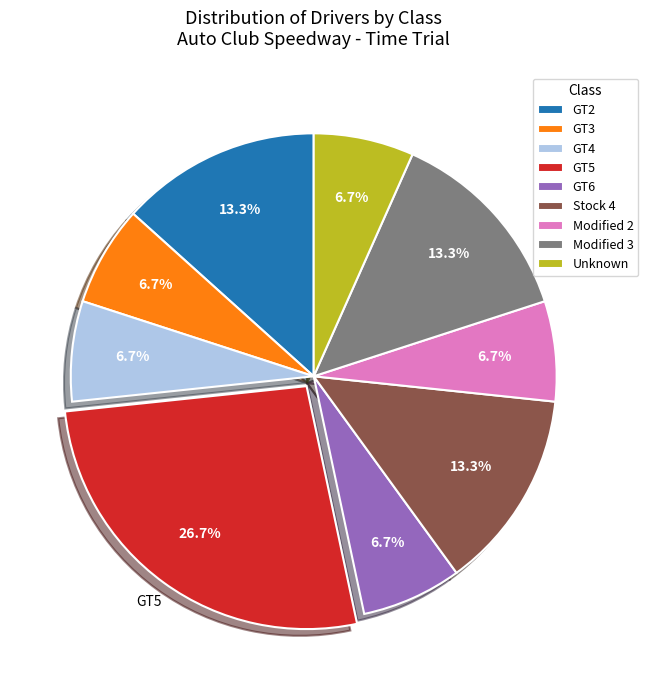

What portion of the pie excludes GT4?

93.3%